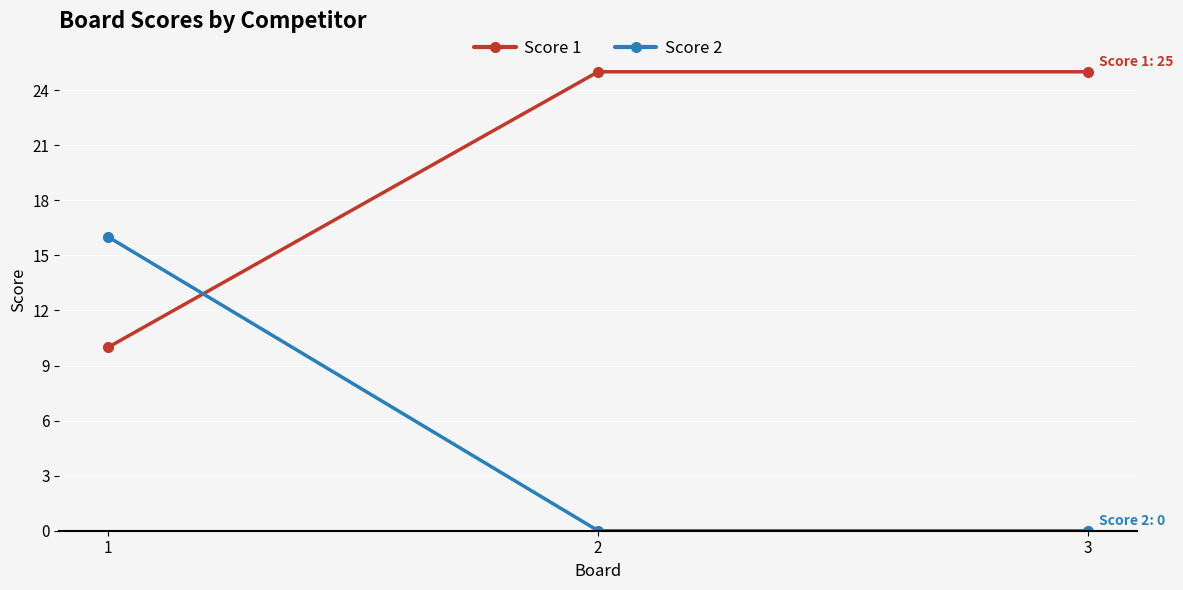

Reading left to right, list all the values displayed in this chart.

Score 1: 1=10	2=25	3=25
Score 2: 1=16	2=0	3=0